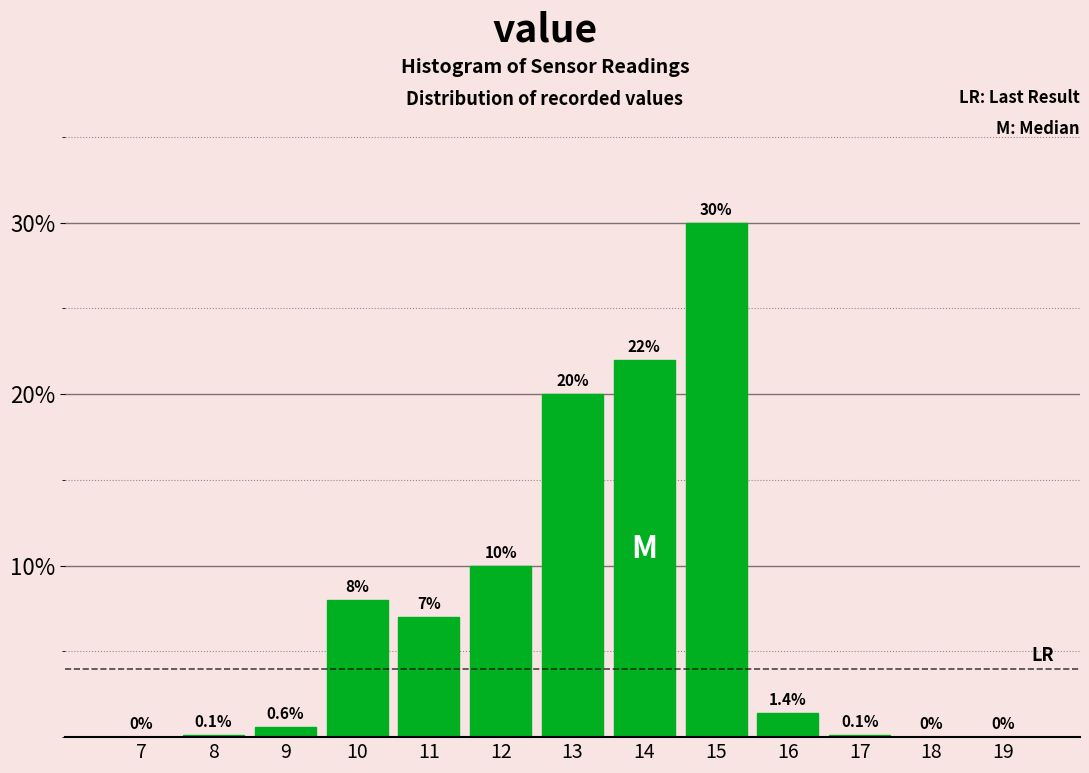

Reading right to left, list all the values displayed in this chart.

19=0.0	18=0.0	17=0.1	16=1.4	15=30.0	14=22.0	13=20.0	12=10.0	11=7.0	10=8.0	9=0.6	8=0.1	7=0.0